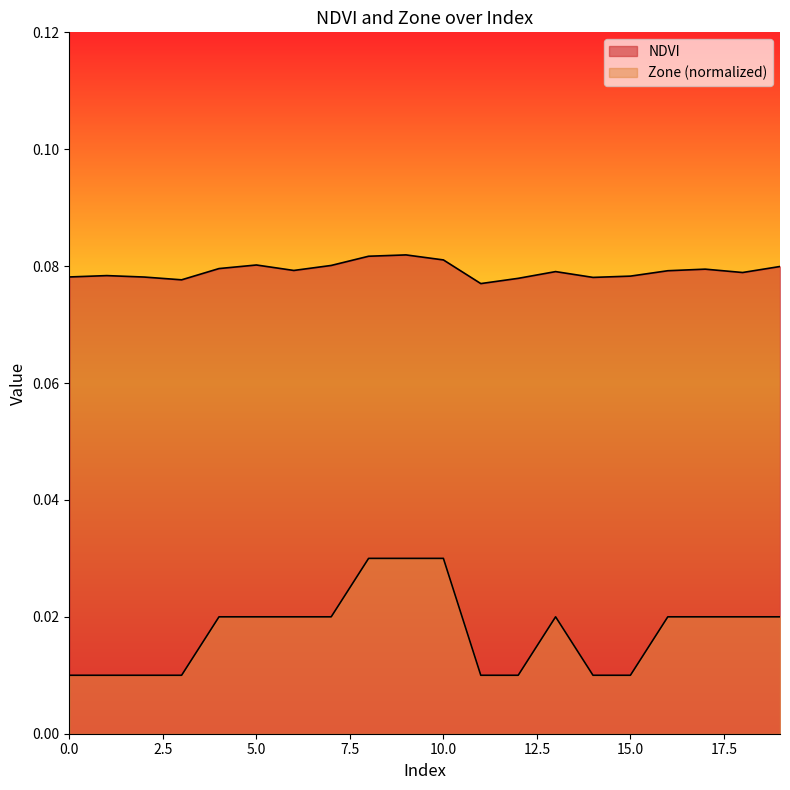

At which category is the sum across all series the highest?

9